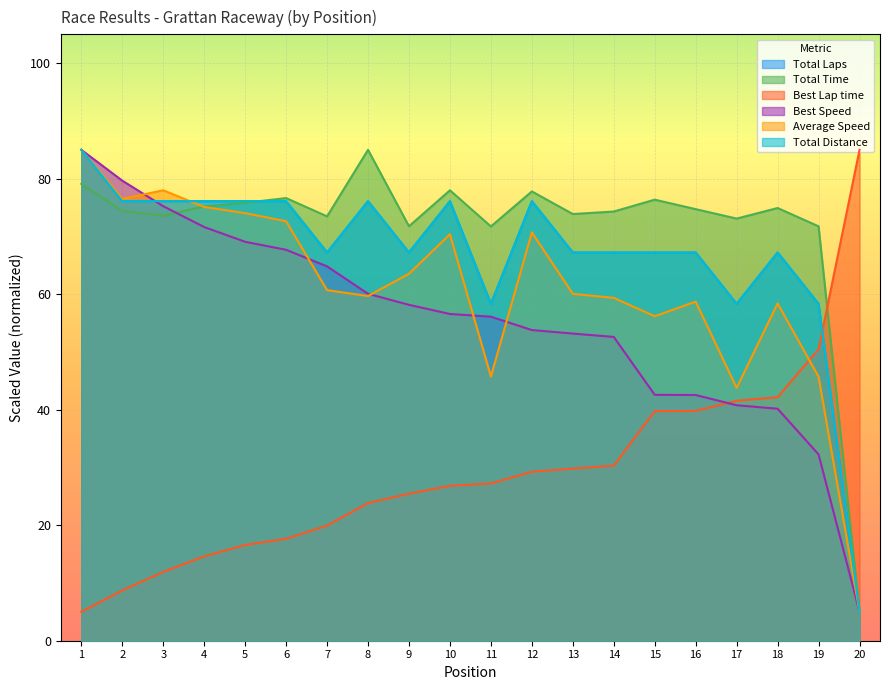

Which category has the highest value across all series?

8